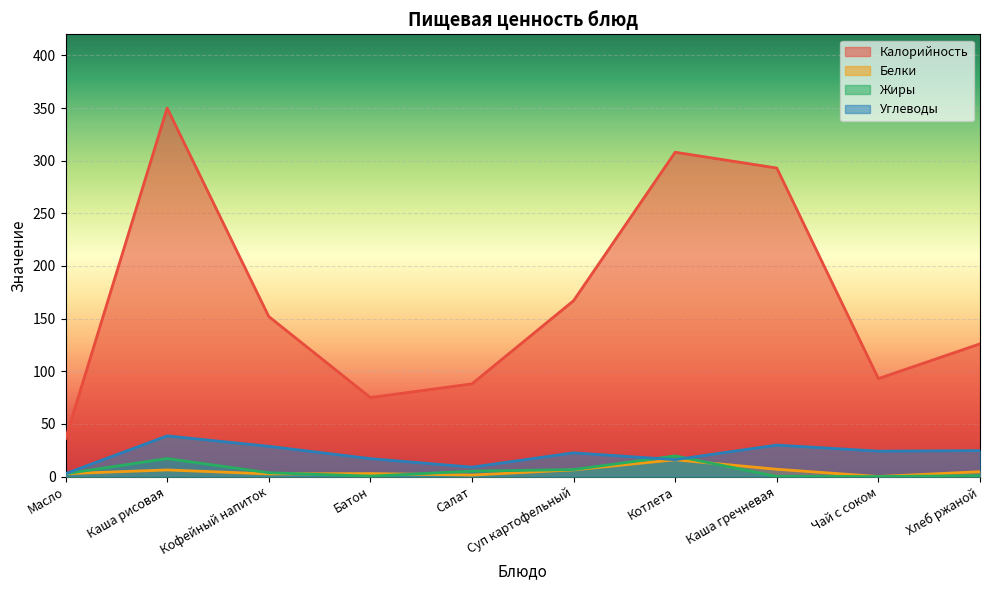

What is the maximum value for Белки?

15.9